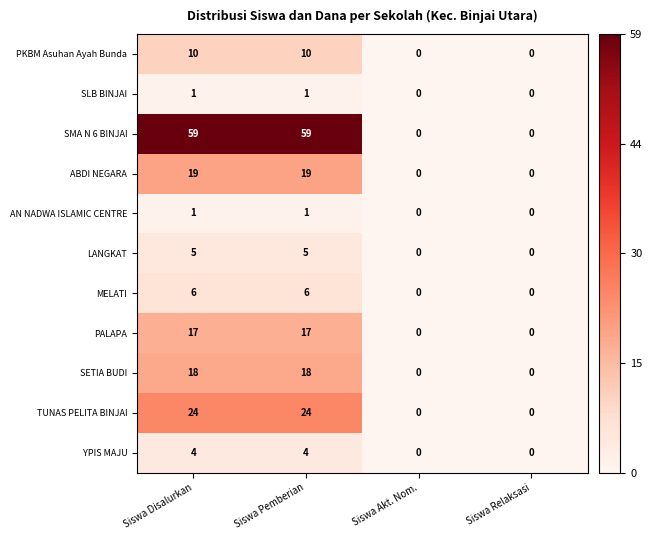

Count the TUNAS PELITA BINJAI values in the range 0 to 24.

4